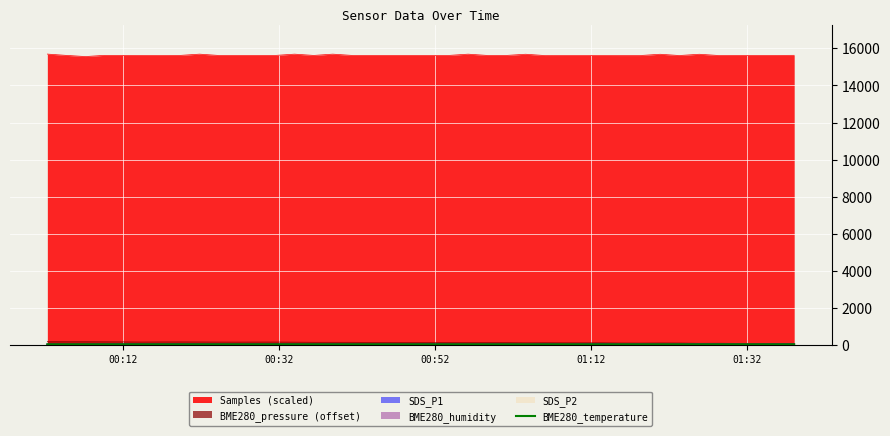

True or false: BME280_pressure (offset) and Samples (scaled) intersect in this chart.

False